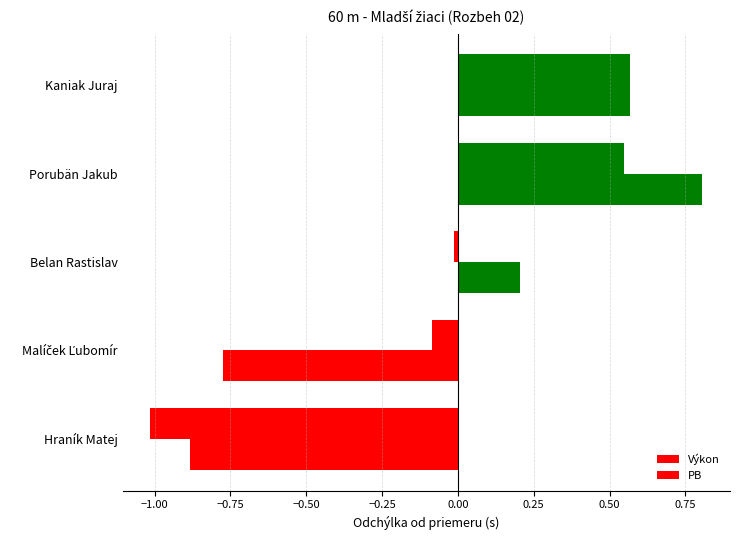

How many negative values does the PB series have?

2